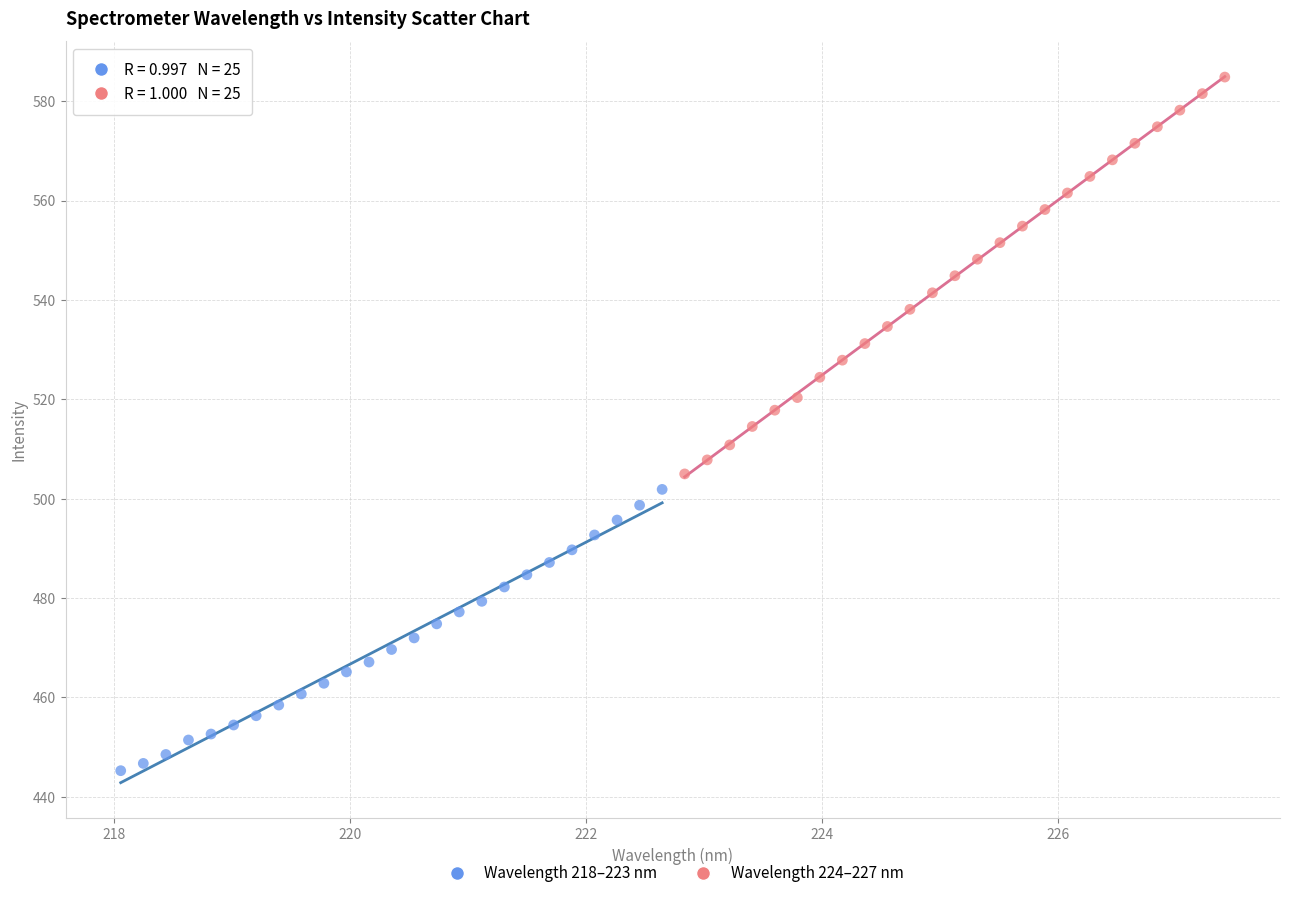

Which series reaches the maximum Y coordinate?

Wavelength 224–227 nm